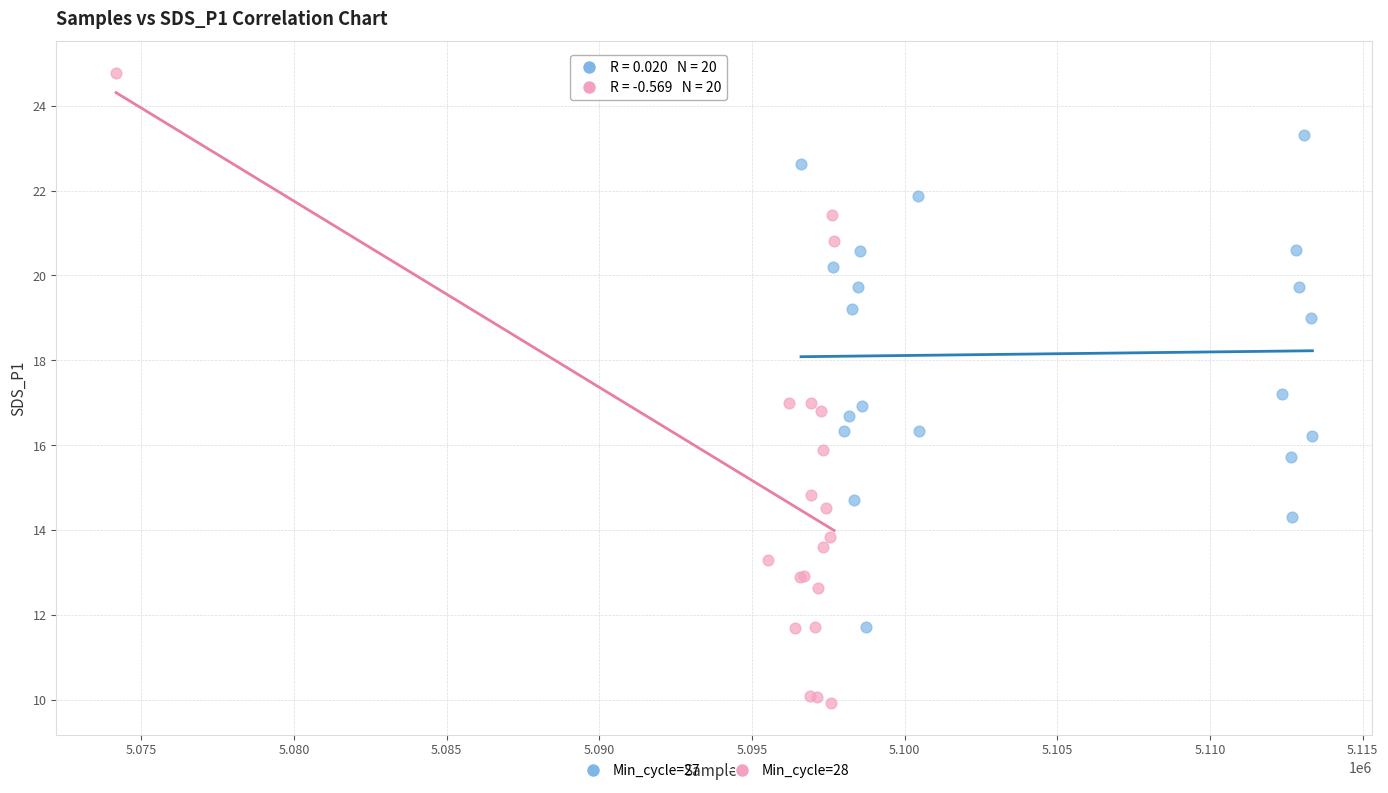

Which series contains the lowest Y value?

Min_cycle=28